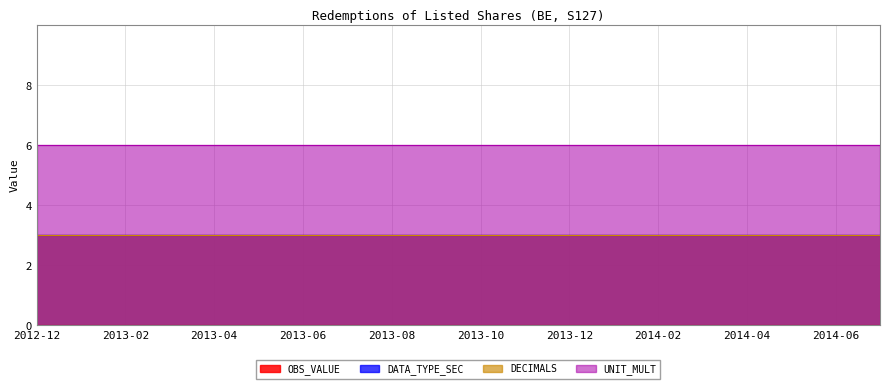

True or false: UNIT_MULT and DECIMALS cross at least once.

False